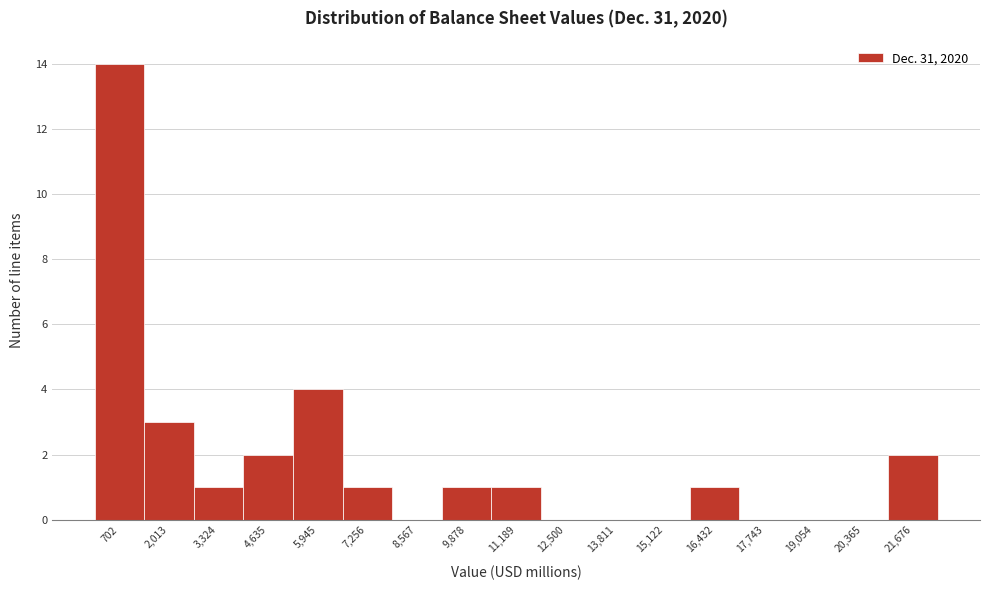

What is the height of the bar covering 1400 to 2600 on the x-axis? Neither the bar edges nor the heights are printed on the chart, so give them approximately, as read against the axes.

3